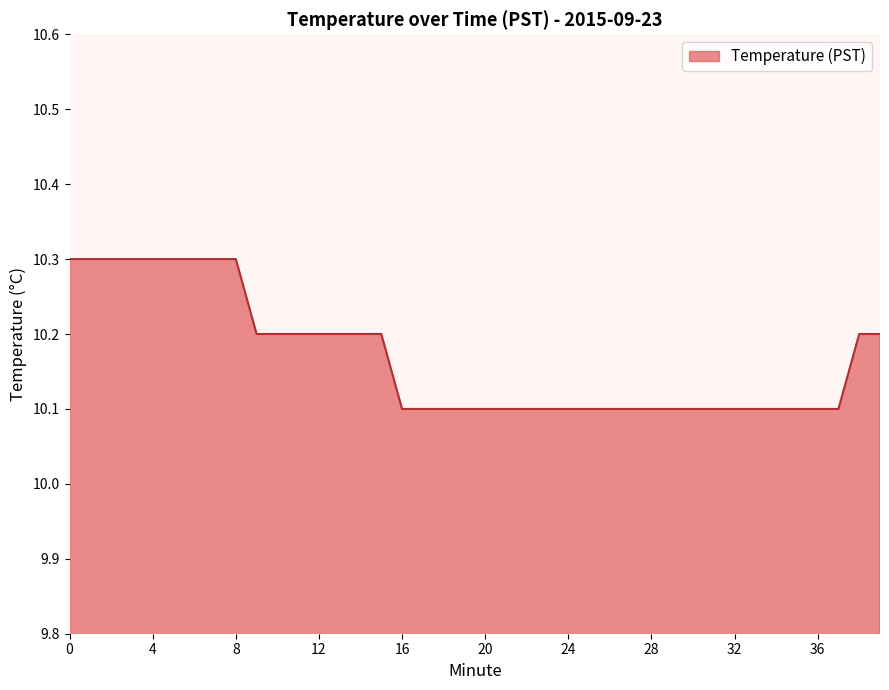

How many series are shown in this chart?

1